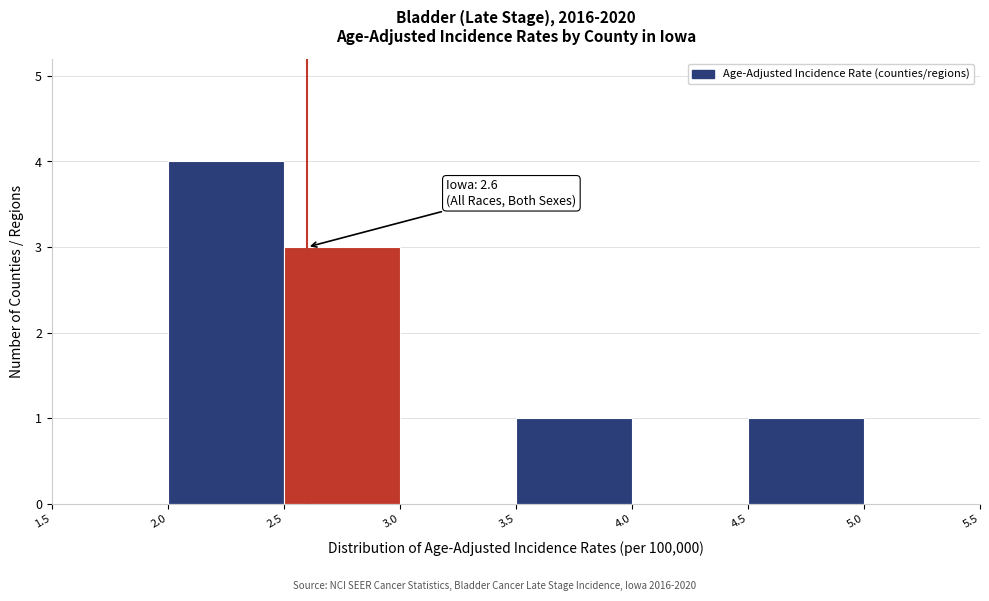

Over which range of the x-axis is the bar tallest?

2.0 to 2.5